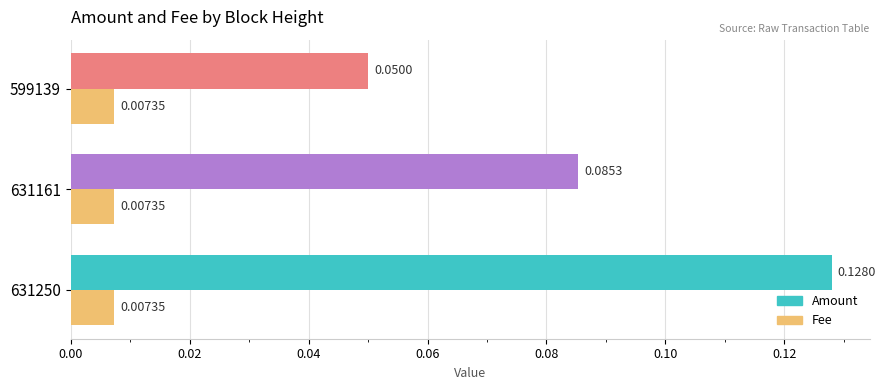

At which label is Amount closest to 0?

599139